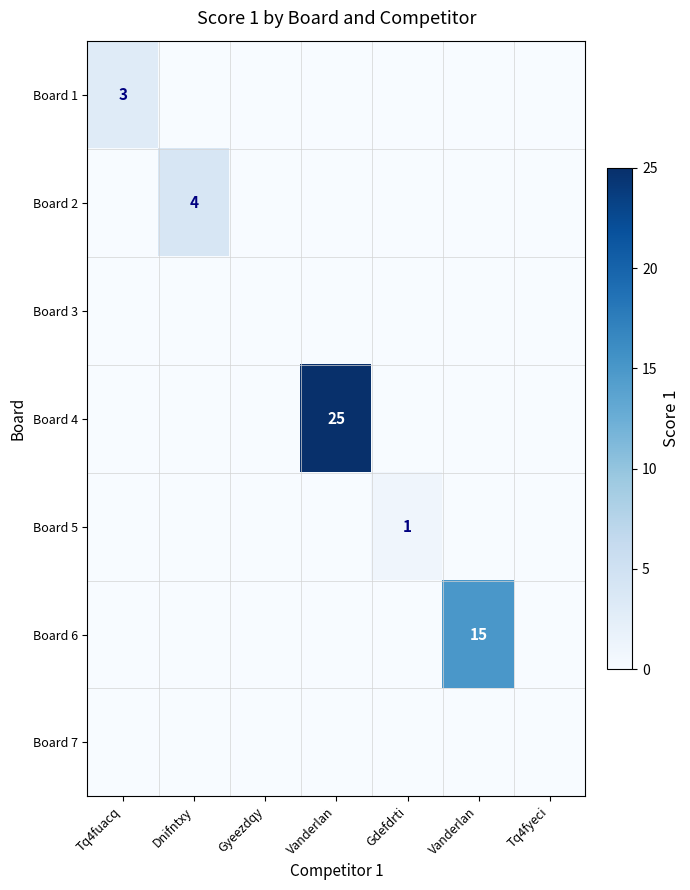

At how many categories does at least one series exceed 6?

2